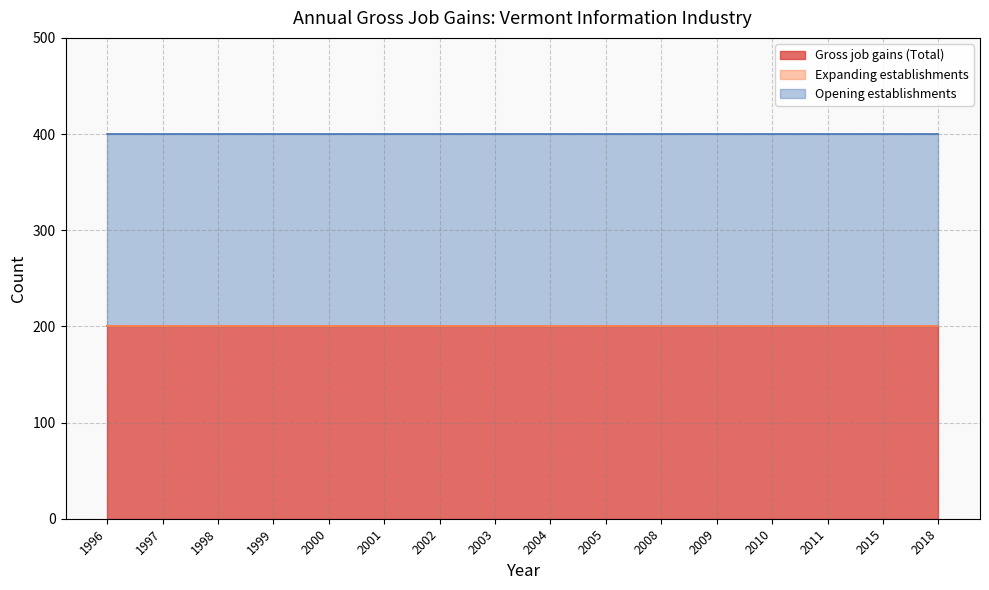

List the labels in order of Gross job gains (Total) value, largest first.

1996, 1997, 1998, 1999, 2000, 2001, 2002, 2003, 2004, 2005, 2008, 2009, 2010, 2011, 2015, 2018